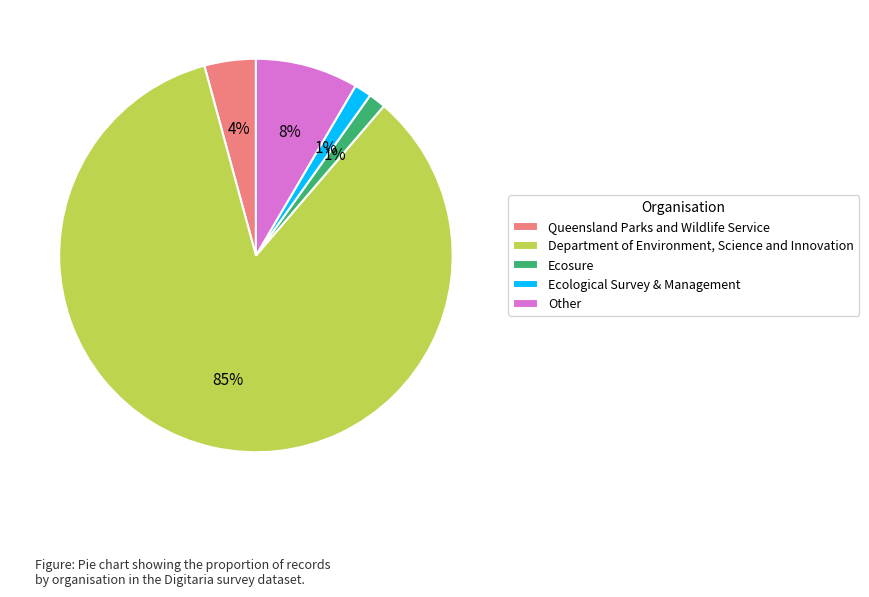

Count the number of slices in the pie.

5